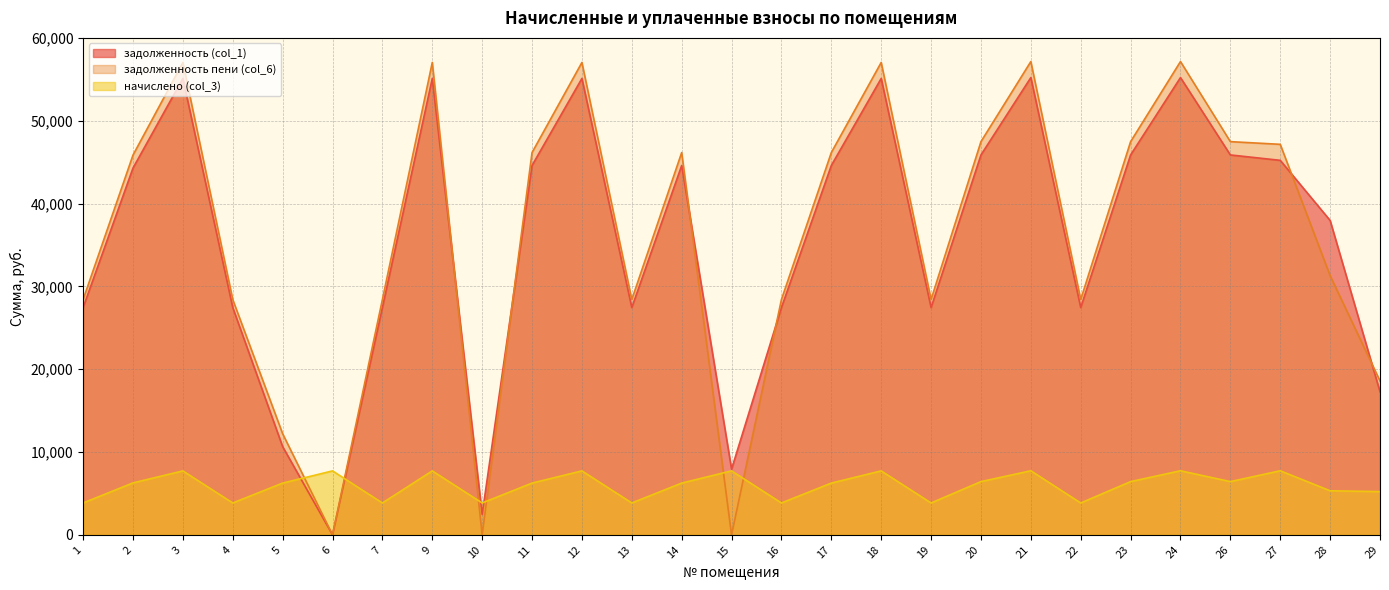

Reading left to right, list all the values displayed in this chart.

задолженность (col_1): 27461.1	44307.4	55134.4	27461.1	10654.4	0.0	27461.1	55134.4	2461.1	44617.4	55134.4	27461.1	44617.4	7934.4	27461.1	44617.4	55134.4	27461.1	45892.3	55240.6	27461.1	45892.3	55240.6	45892.3	45240.6	37978.0	17287.5
задолженность пени (col_6): 28422.7	45875.4	57065.0	28422.7	12216.8	0.0	28422.7	57065.0	0.0	46179.8	57065.0	28422.7	46179.8	0.0	28422.7	46179.8	57065.0	28422.7	47499.4	57175.0	28422.7	47499.4	57175.0	47499.4	47175.0	31307.9	18593.2
начислено (col_3): 3846.5	6271.9	7722.7	3846.5	6249.6	7722.7	3846.5	7722.7	3846.5	6249.6	7722.7	3846.5	6249.6	7722.7	3846.5	6249.6	7722.7	3846.5	6428.2	7737.6	3846.5	6428.2	7737.6	6428.2	7737.6	5319.6	5222.9